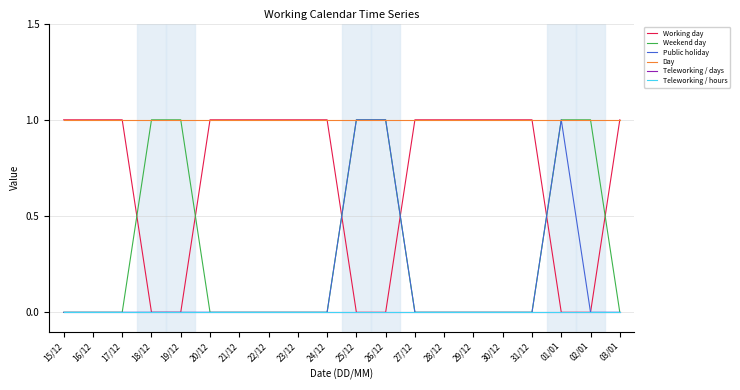

True or false: Public holiday and Teleworking / hours intersect in this chart.

False